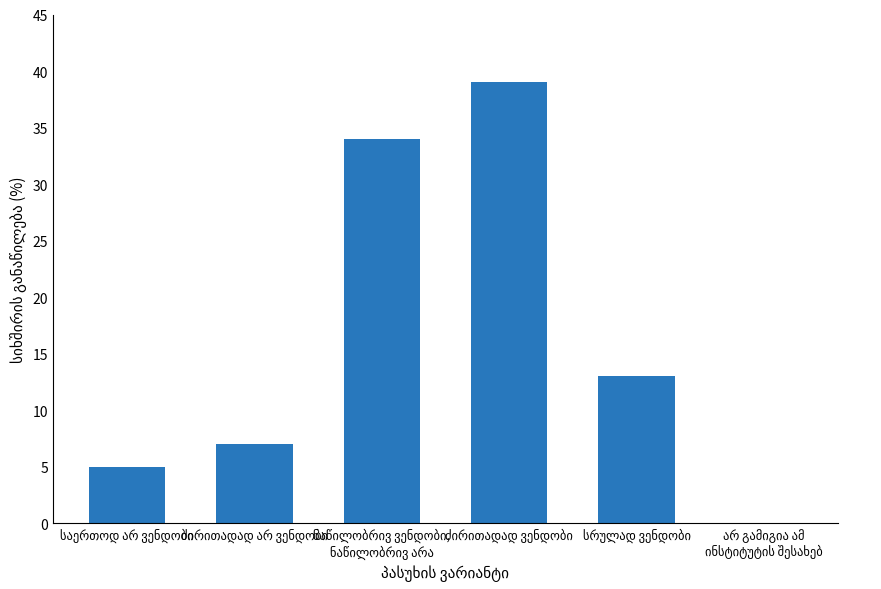

What is the sum of all values?

98